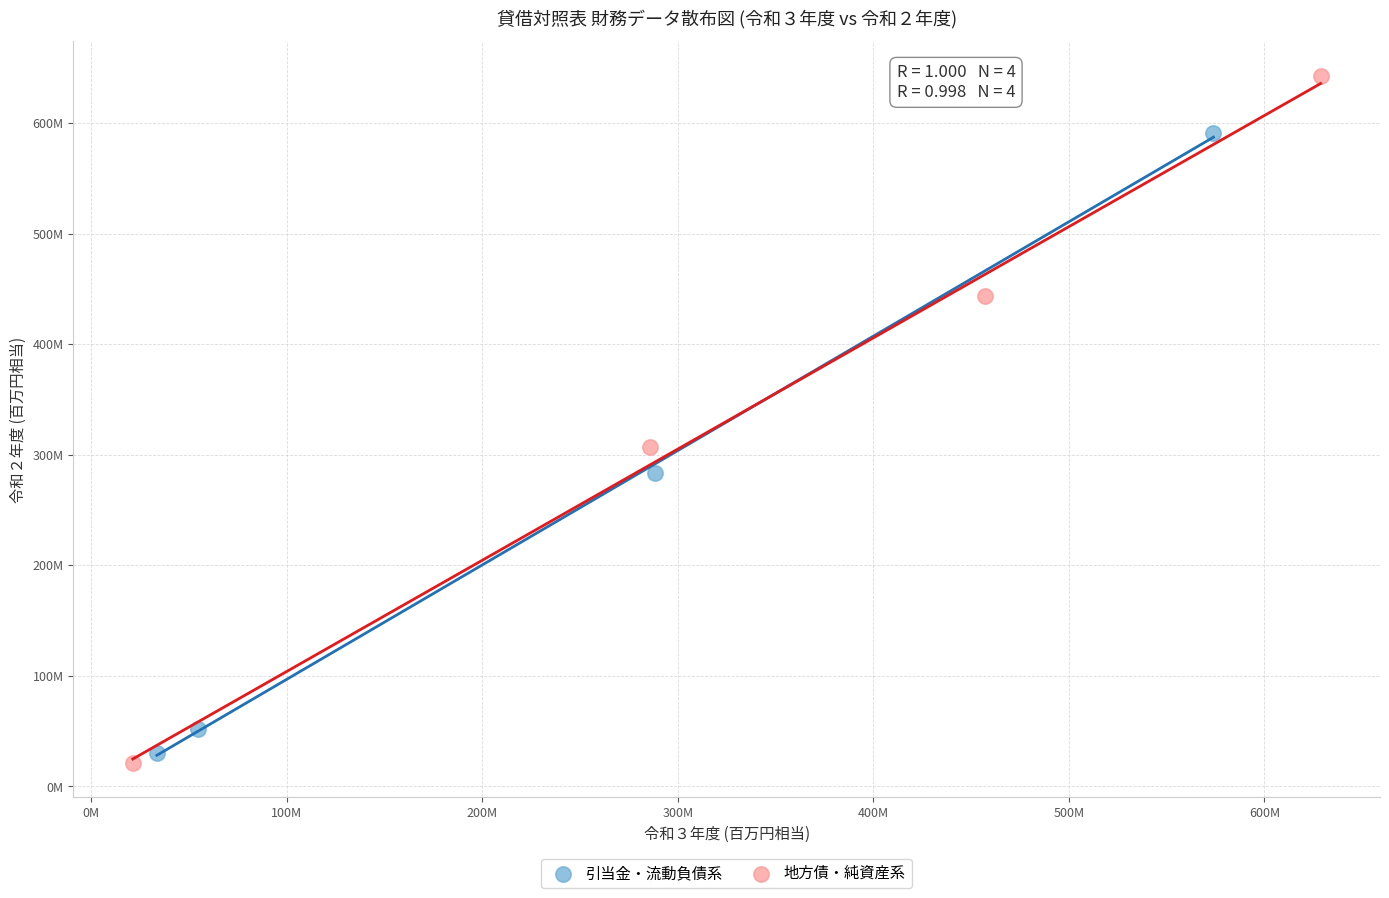

Which series has the widest spread of Y values?

地方債・純資産系